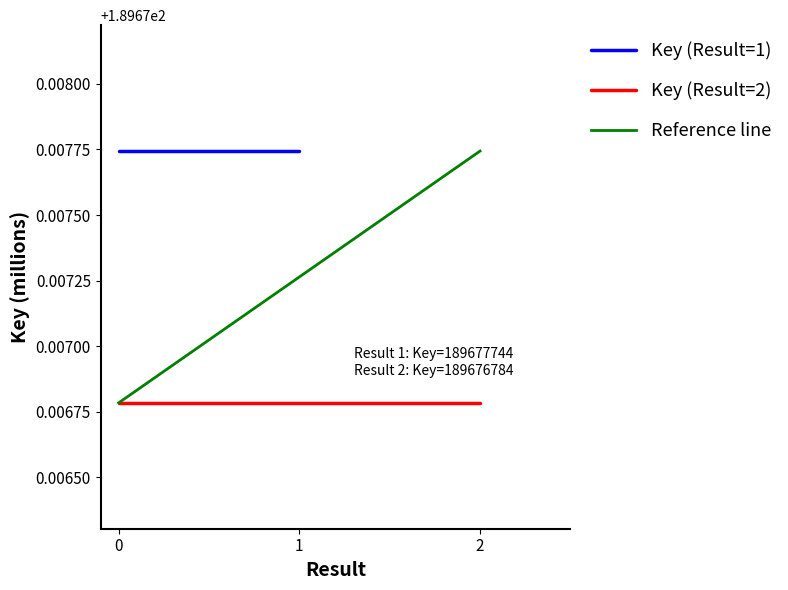

True or false: Key (Result=2) has a value of 189.7 at 0.

True